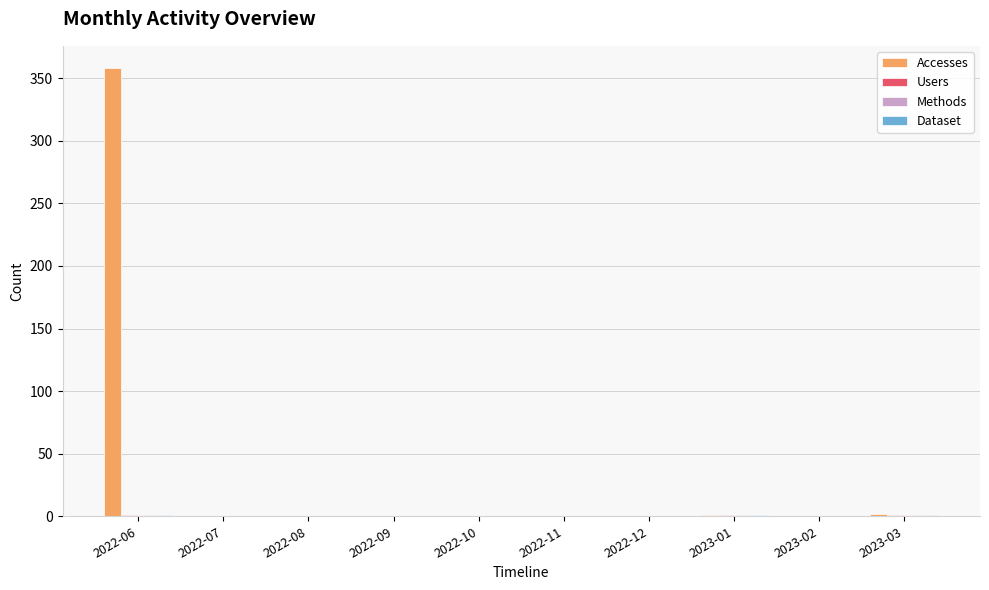

How many groups of bars are there?

10